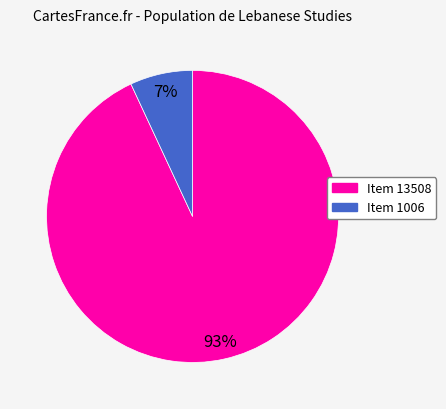

To the nearest percent, what is the combined percentage of Item 13508 and Item 1006?

100%